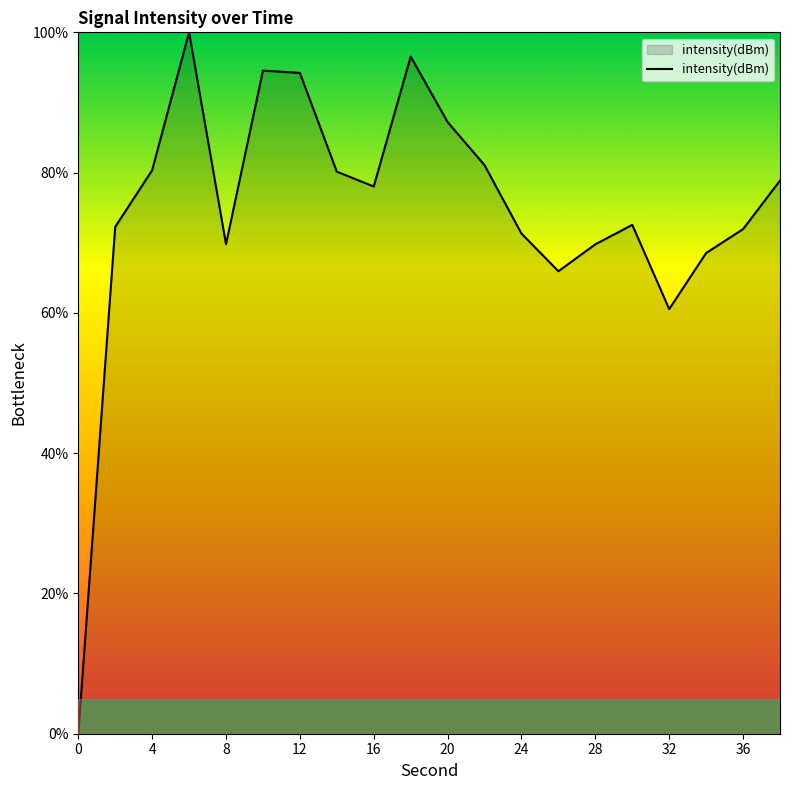

How many lines are shown in the chart?

1